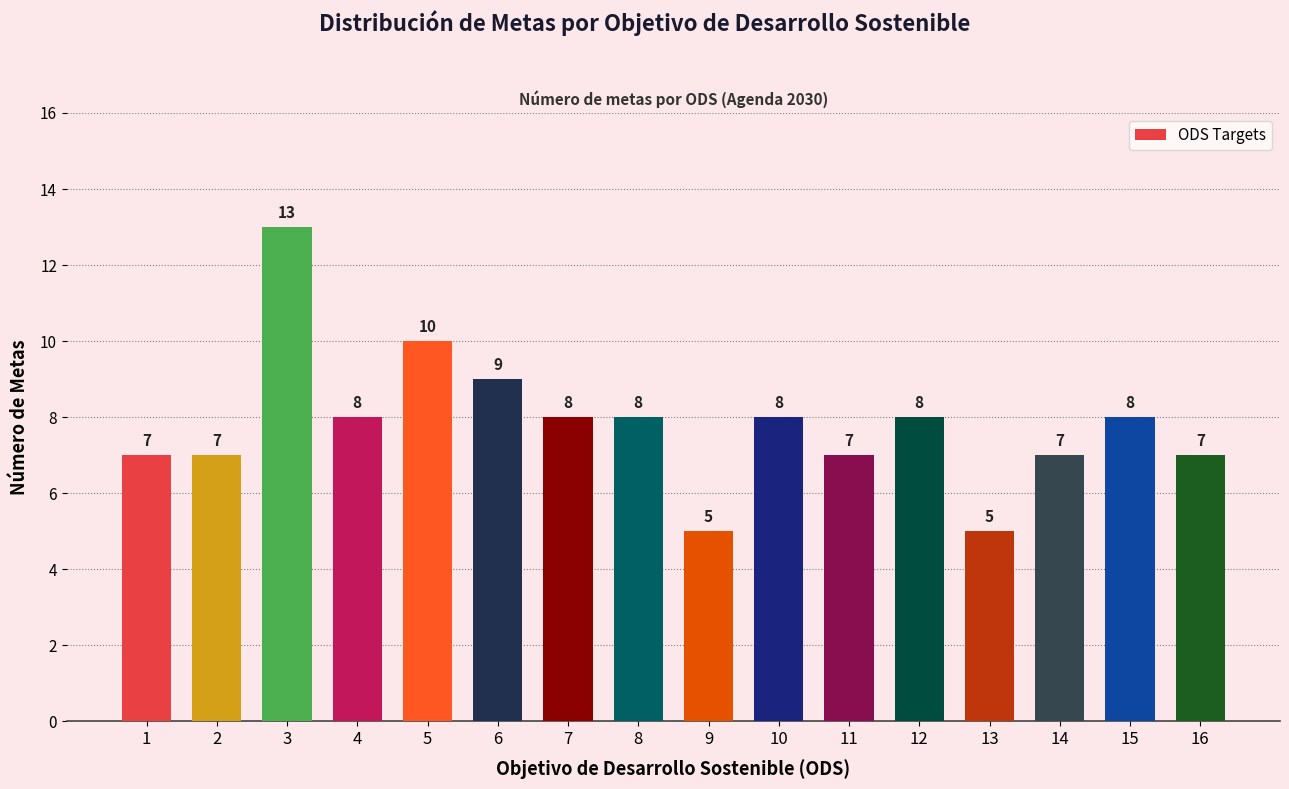

Reading left to right, extract all data points from this chart.

7	7	13	8	10	9	8	8	5	8	7	8	5	7	8	7